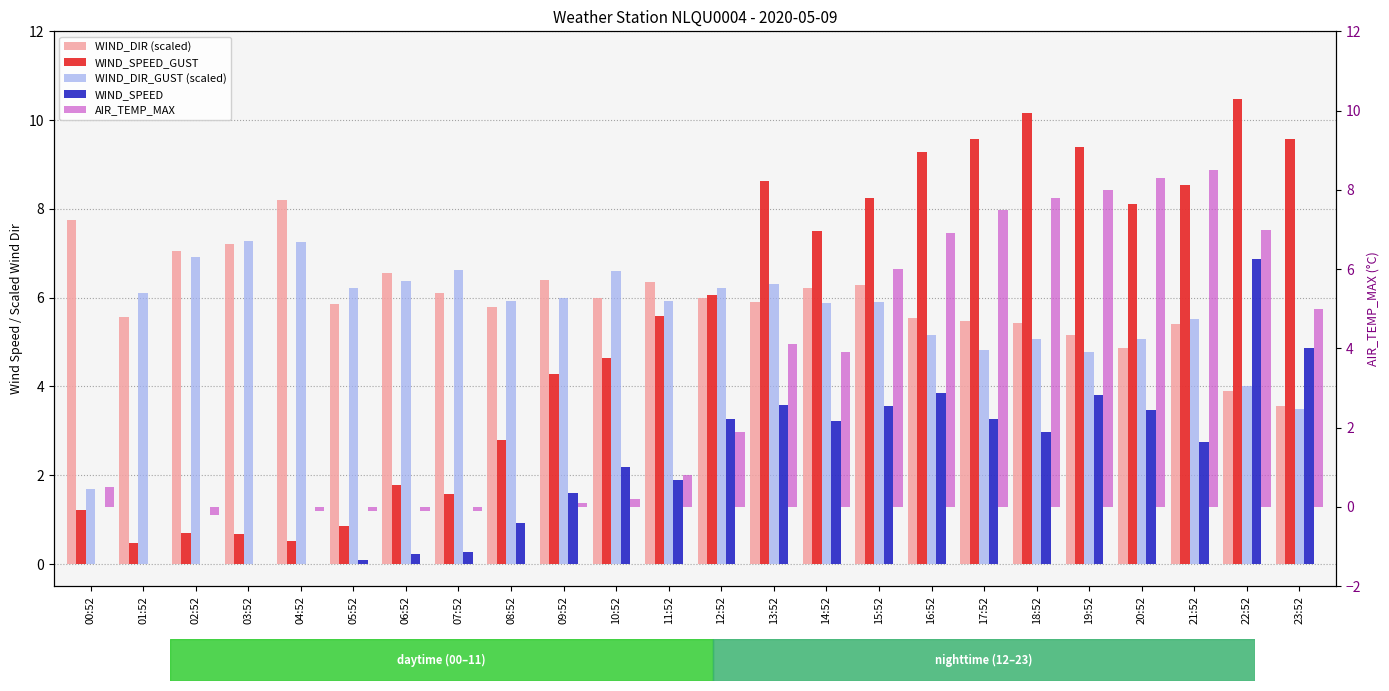

Which has a higher value, 12:52 or 09:52?

09:52